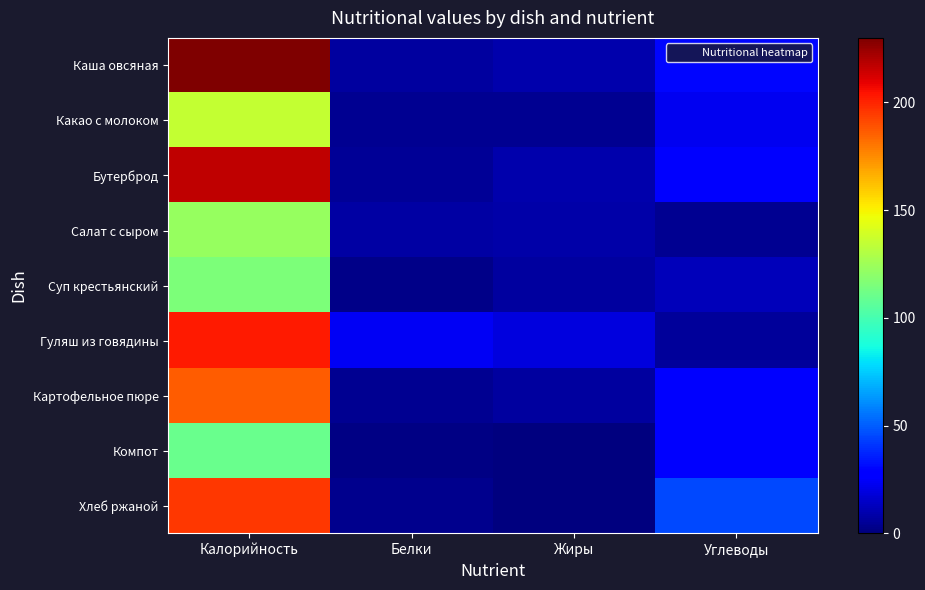

Reading right to left, extract all data points from this chart.

Каша овсяная: Углеводы=29.7	Жиры=9.2	Белки=7.1	Калорийность=230.0
Какао с молоком: Углеводы=22.8	Жиры=3.6	Белки=3.6	Калорийность=135.0
Бутерброд: Углеводы=28.2	Жиры=9.2	Белки=4.7	Калорийность=217.2
Салат с сыром: Углеводы=3.9	Жиры=8.6	Белки=7.2	Калорийность=123.0
Суп крестьянский: Углеводы=11.7	Жиры=6.4	Белки=2.4	Калорийность=115.0
Гуляш из говядины: Углеводы=5.7	Жиры=19.5	Белки=23.8	Калорийность=203.0
Картофельное пюре: Углеводы=26.9	Жиры=6.6	Белки=4.1	Калорийность=186.0
Компот: Углеводы=28.0	Жиры=0.0	Белки=1.0	Калорийность=110.0
Хлеб ржаной: Углеводы=45.4	Жиры=0.6	Белки=3.3	Калорийность=195.3